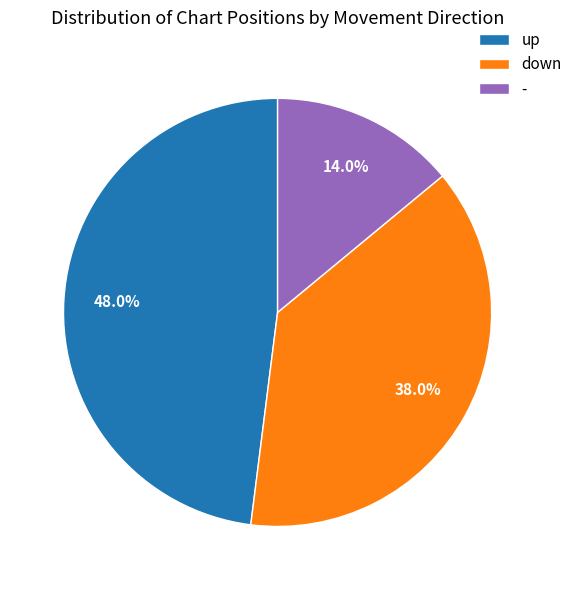

The down slice represents 38% of the pie. True or false?

True